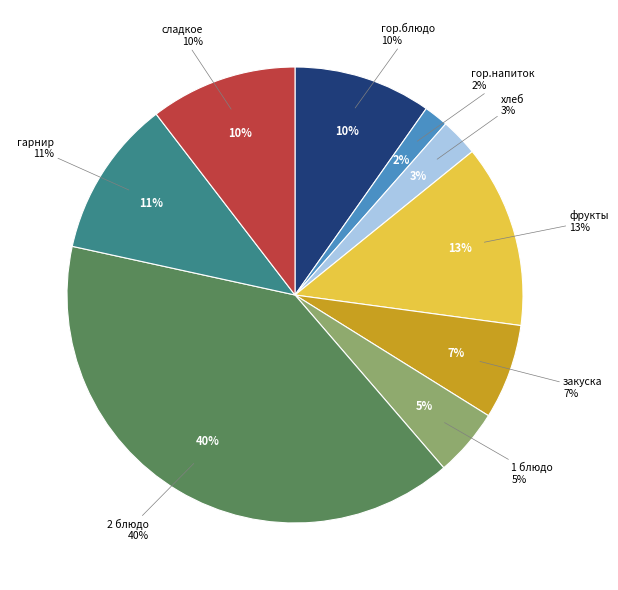

How many segments does this pie chart have?

9